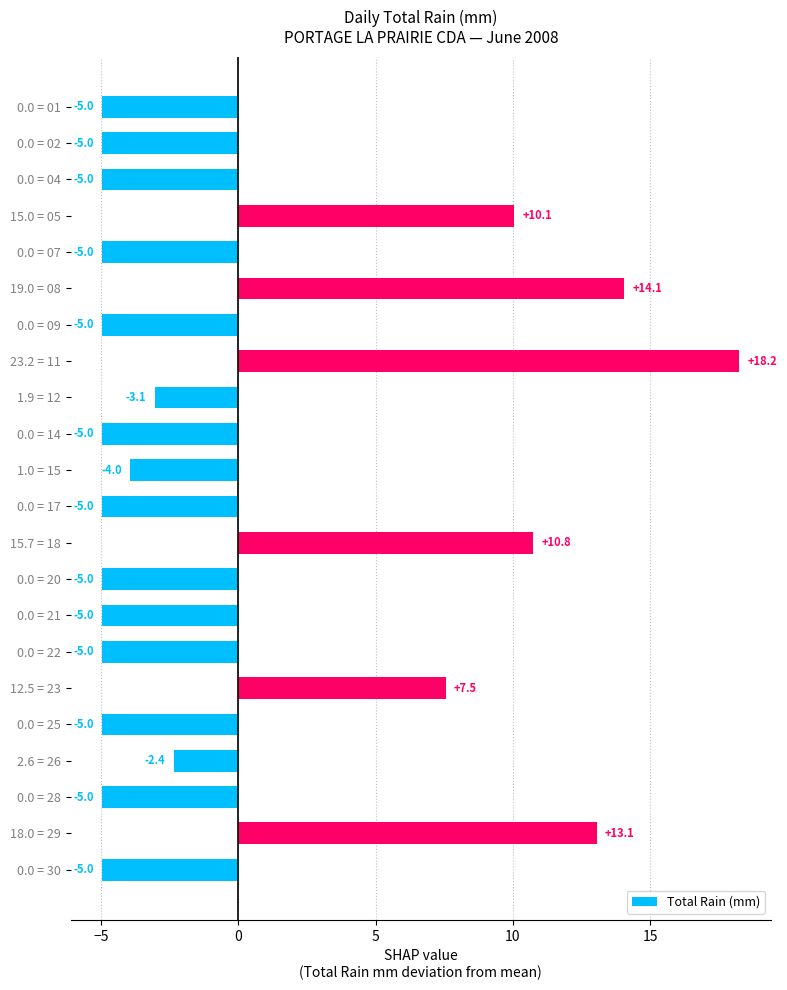

Does the chart contain stacked bars?

No